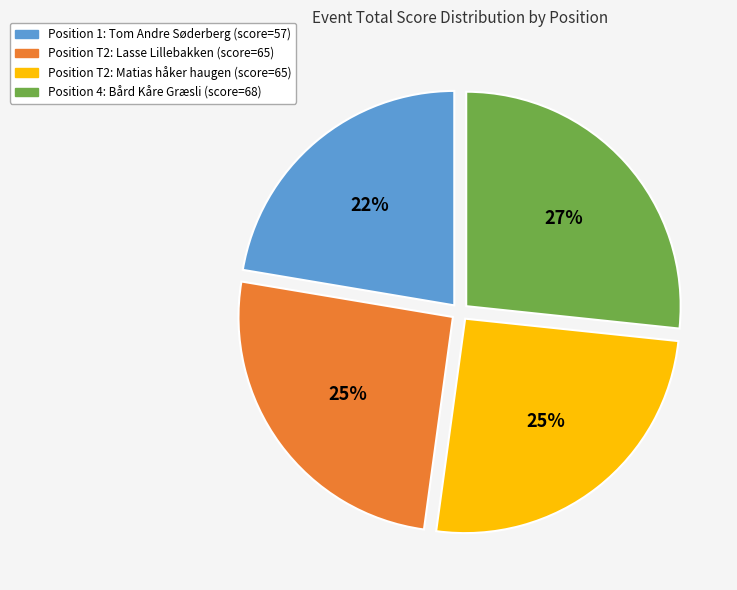

Is there any slice that represents more than half of the pie?

No